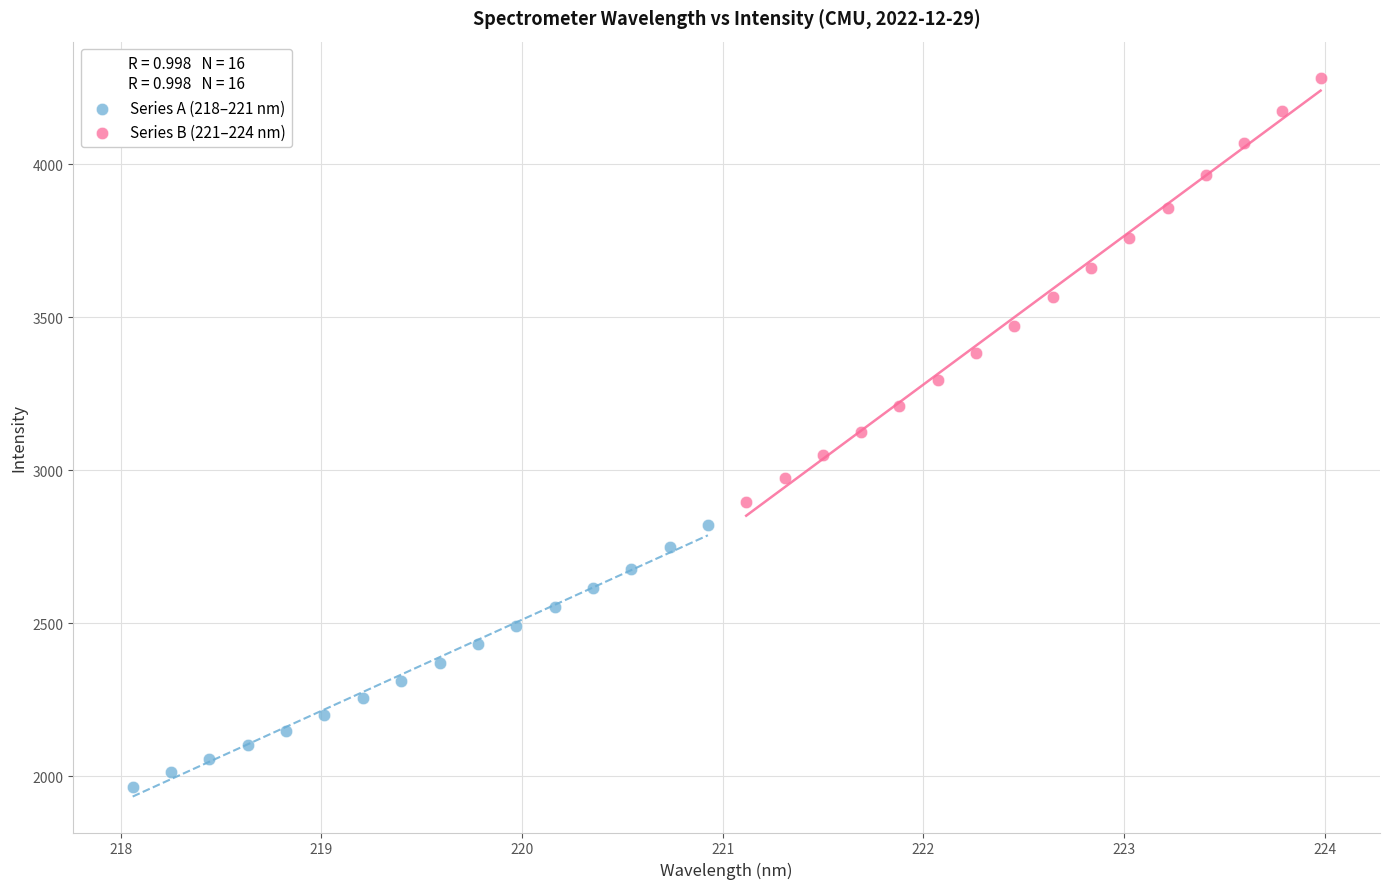

Which series contains the lowest Y value?

Series A (218–221 nm)